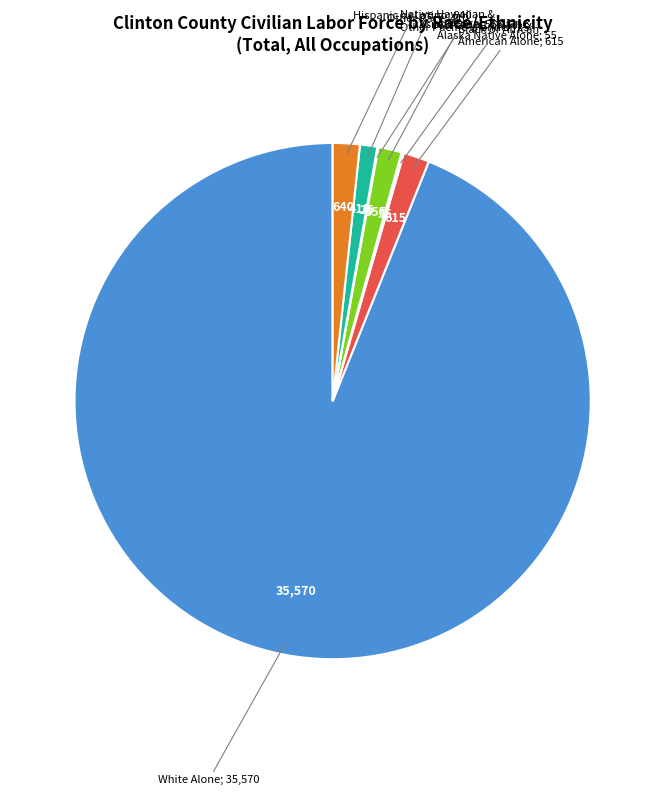

Is there a majority slice in this chart?

Yes